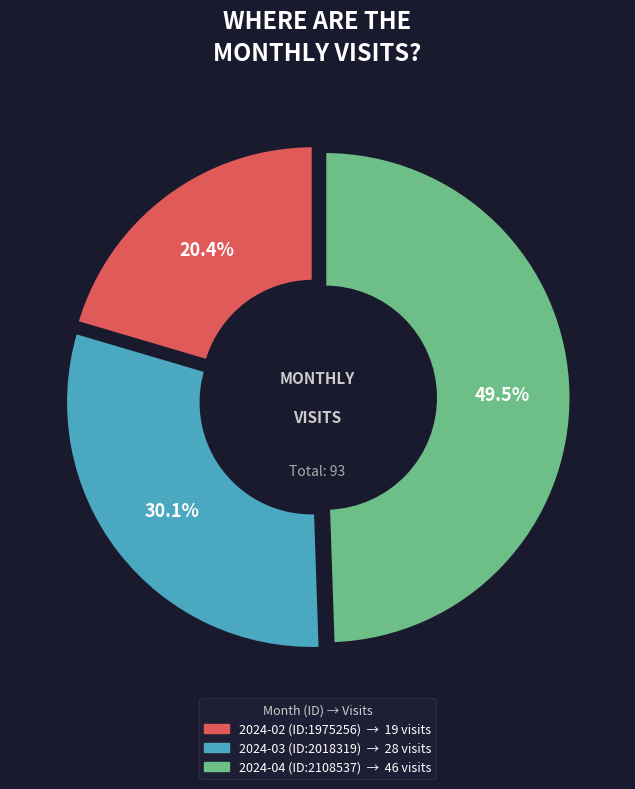

To the nearest percent, what is the combined percentage of 2024-03 (ID:2018319) and 2024-04 (ID:2108537)?

80%